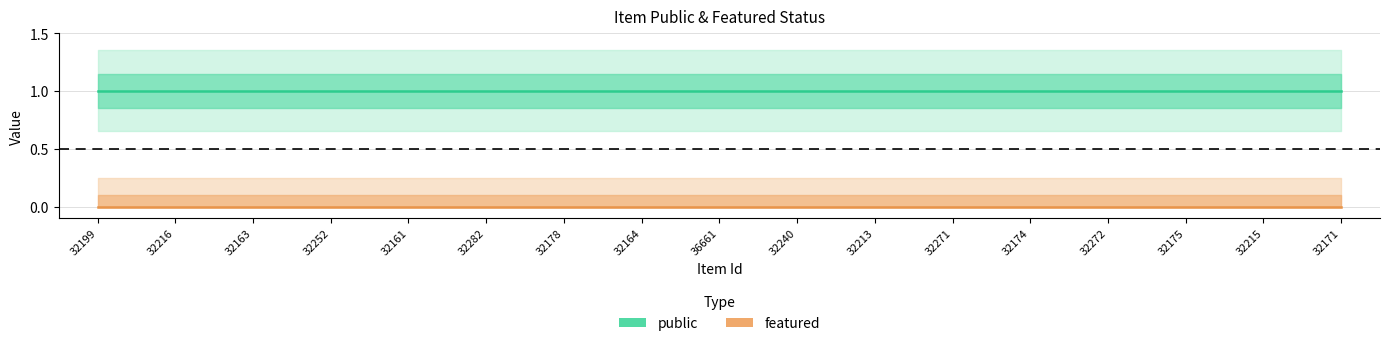

What is the spread (max minus min) of values at 32213?

1